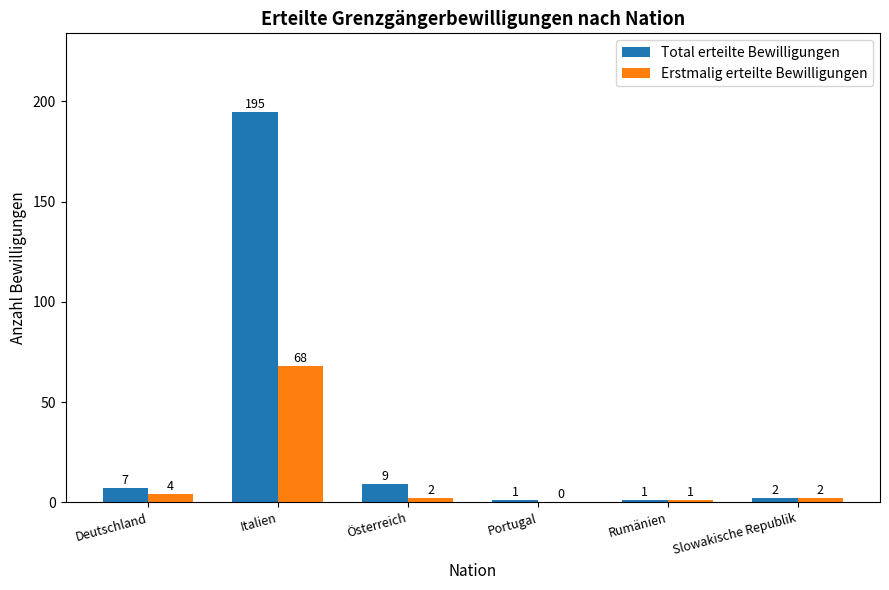

Which series has the largest total across all categories?

Total erteilte Bewilligungen